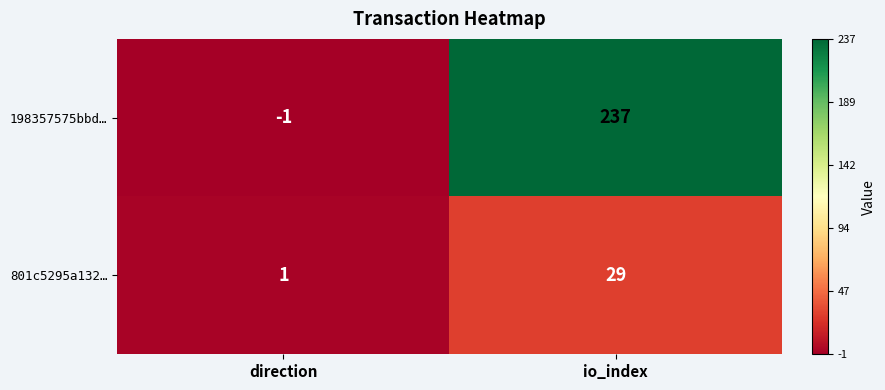

How many data points in 198357575bbd… are less than 237?

1